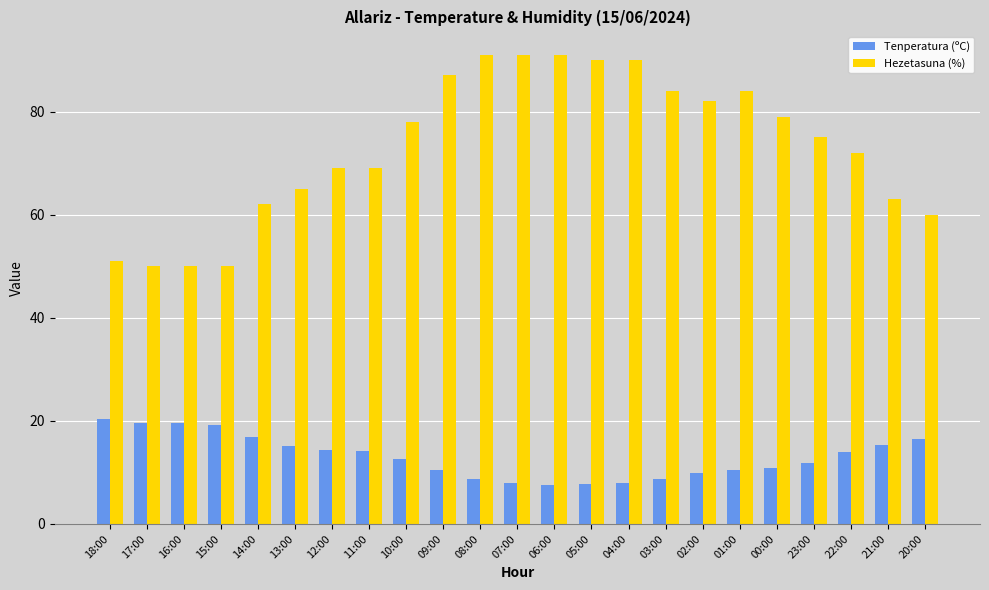

What is the difference between the second highest and minimum values in the Hezetasuna (%) series?

41.0